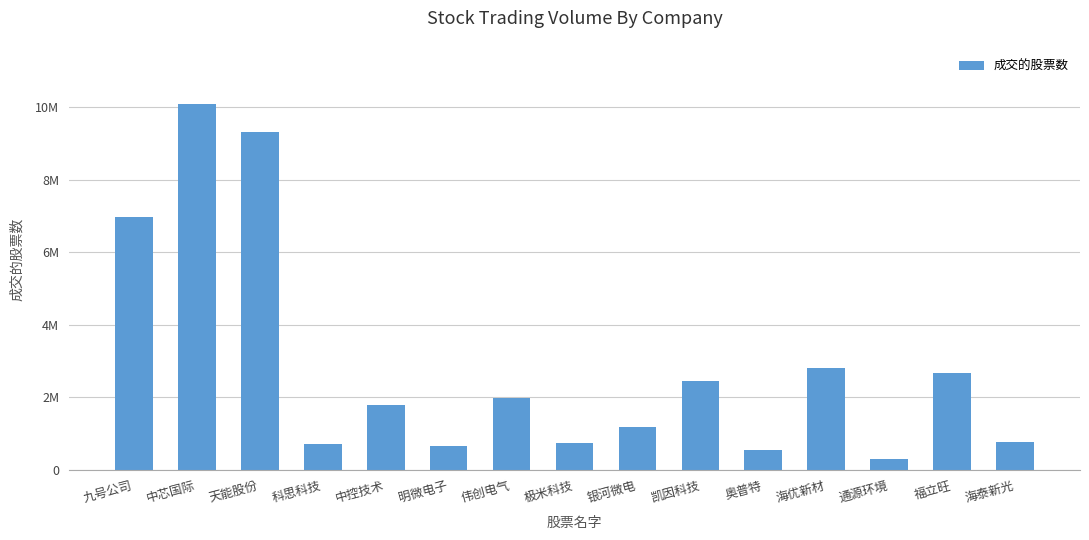

Does the chart contain any negative values?

No